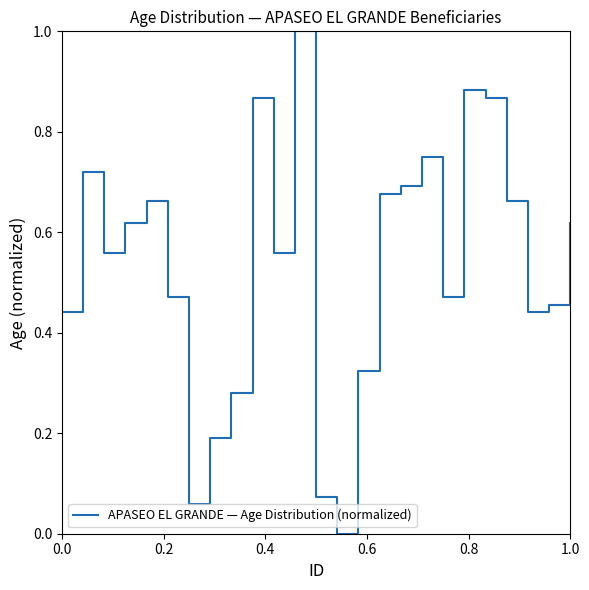

What is the difference between the maximum and minimum values?

1.0